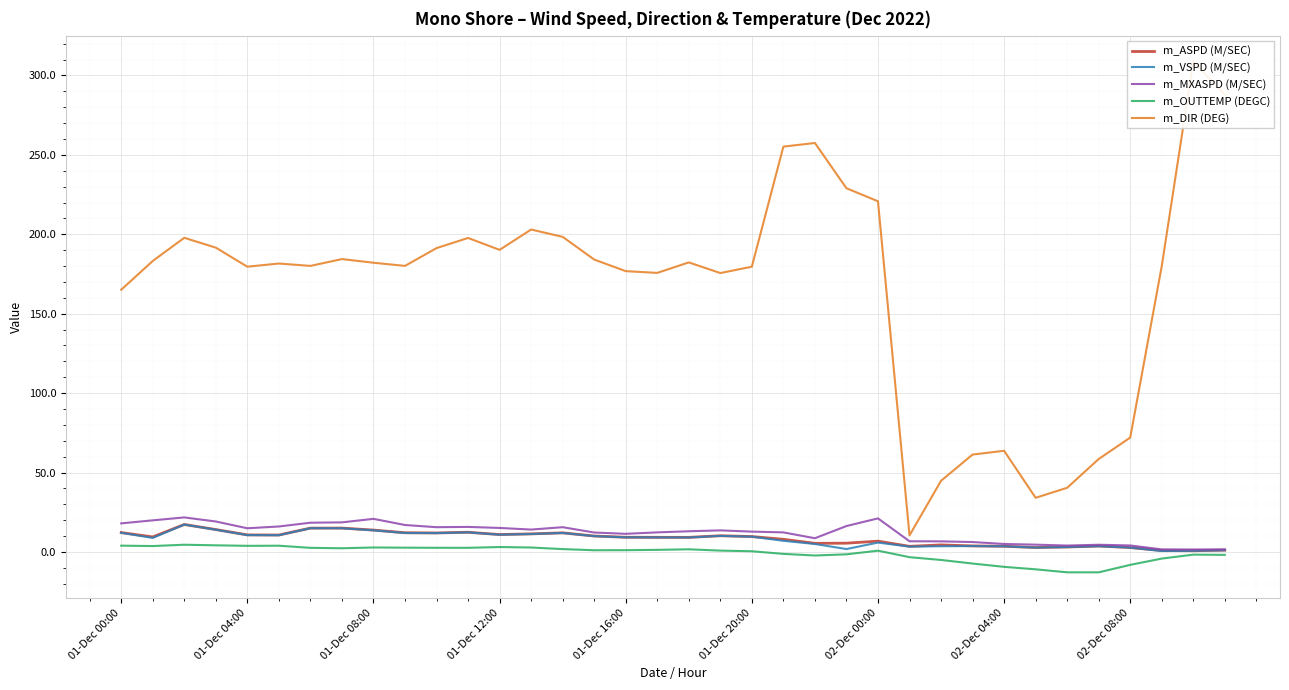

What is the maximum value for m_ASPD (M/SEC)?

17.3